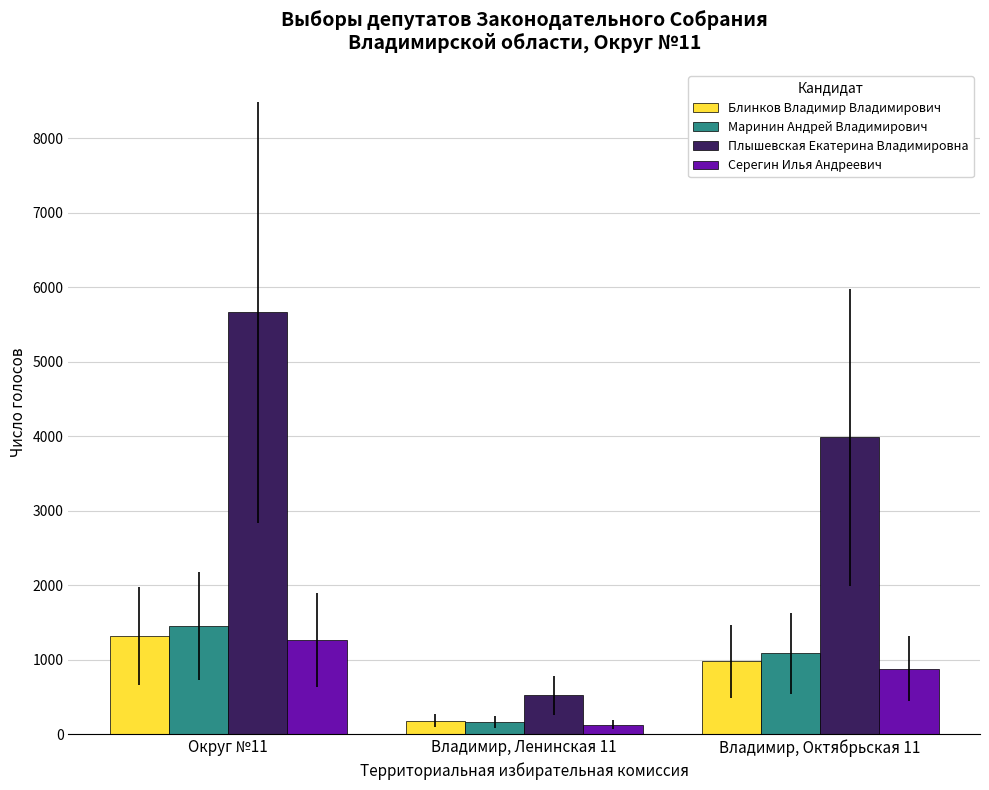

What are all the series names shown in the legend?

Блинков Владимир Владимирович, Маринин Андрей Владимирович, Плышевская Екатерина Владимировна, Серегин Илья Андреевич